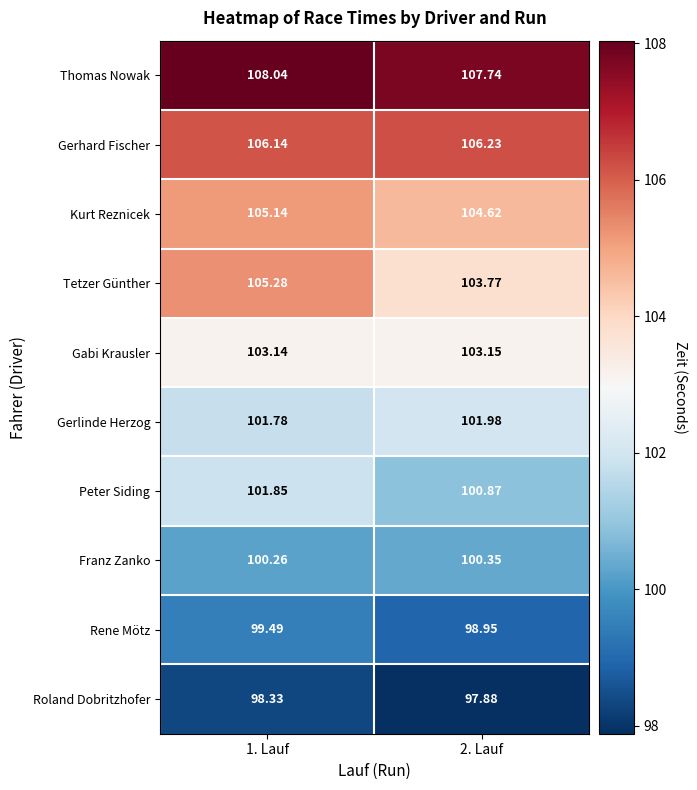

Is the value of Kurt Reznicek at 1. Lauf greater than the value of Peter Siding at 2. Lauf?

Yes